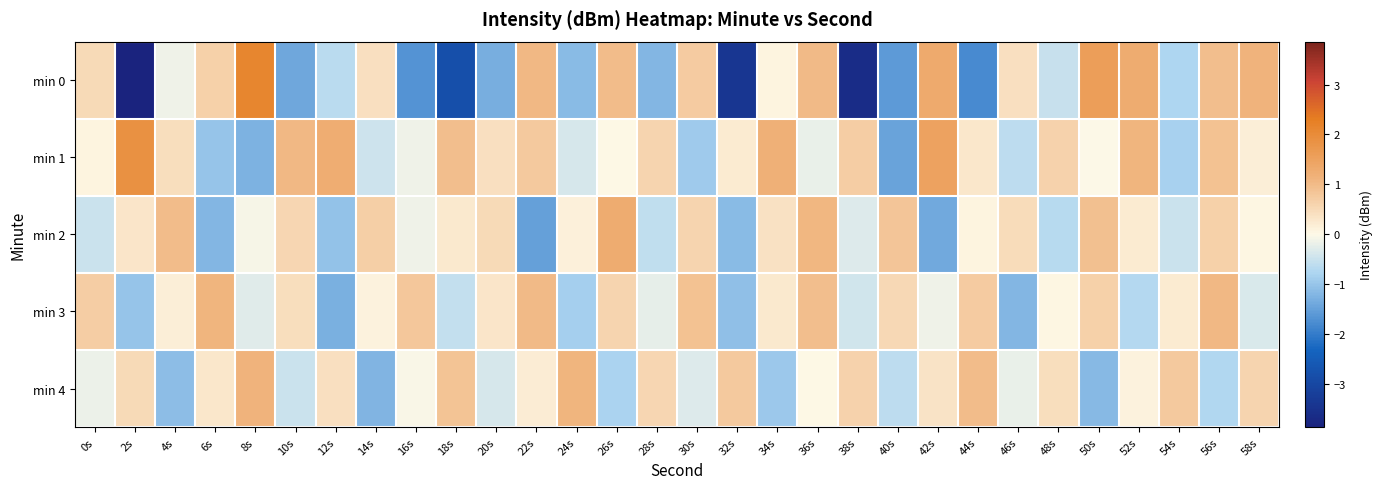

Which series changed the most between 8s and 56s?

min 1